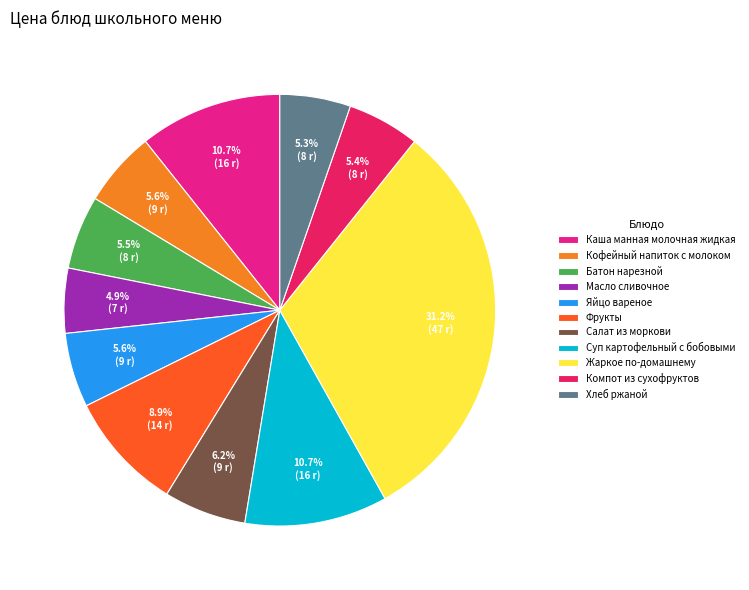

Do Батон нарезной and Кофейный напиток с молоком together represent more than half of the pie?

No